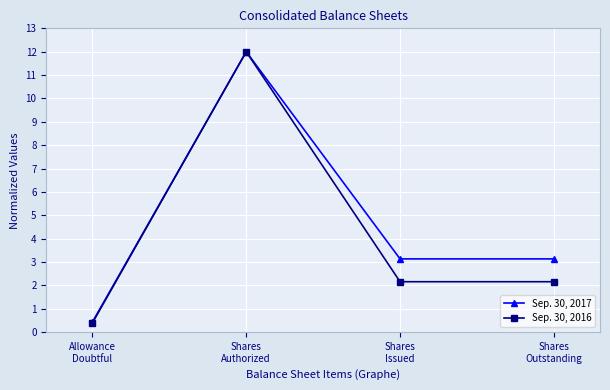

What is the value of the Sep. 30, 2017 point at the 3rd from the left?

3.1